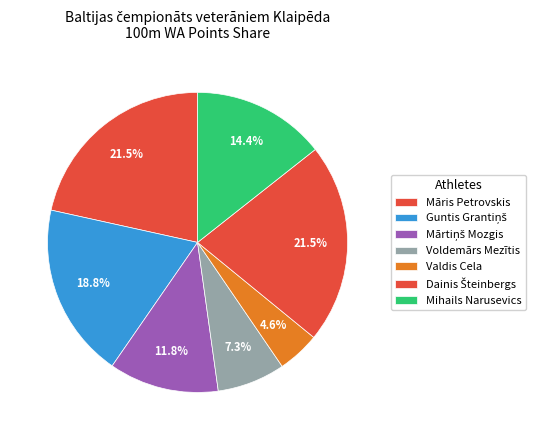

To the nearest percent, what is the difference between the Voldemārs Mezītis and Dainis Šteinbergs slice percentages?

14%